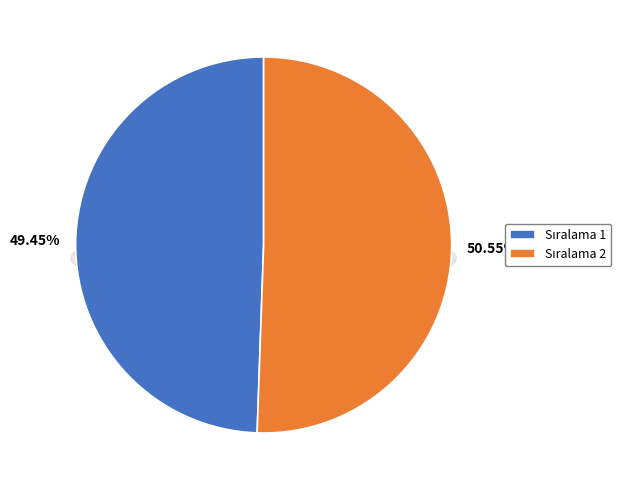

What is the largest slice in the pie chart?

2